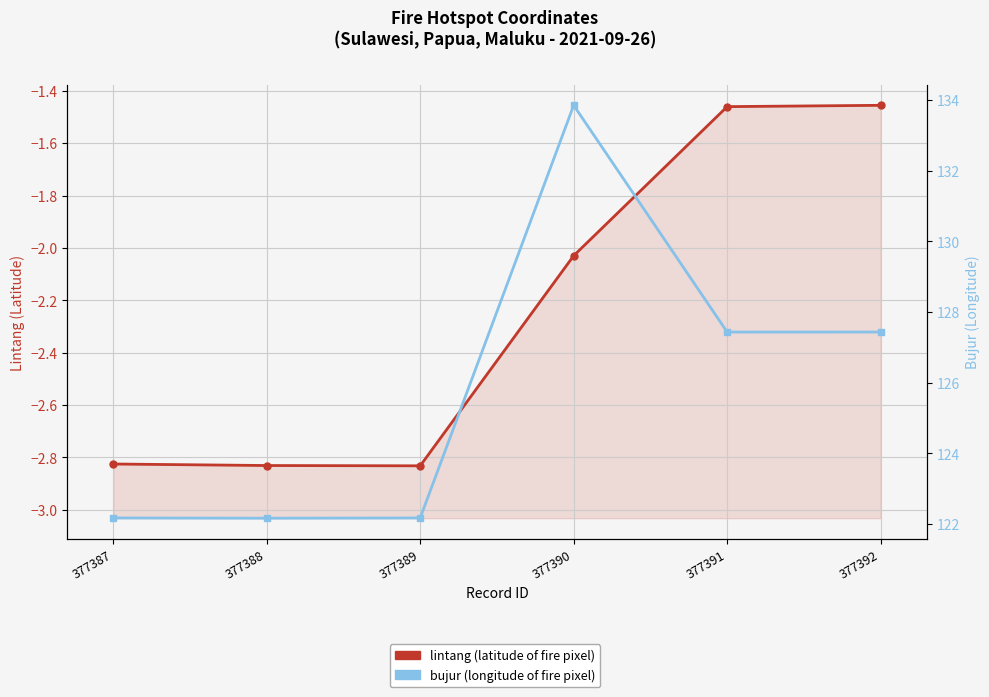

The lintang series shows -0.9 at 377390. True or false?

False